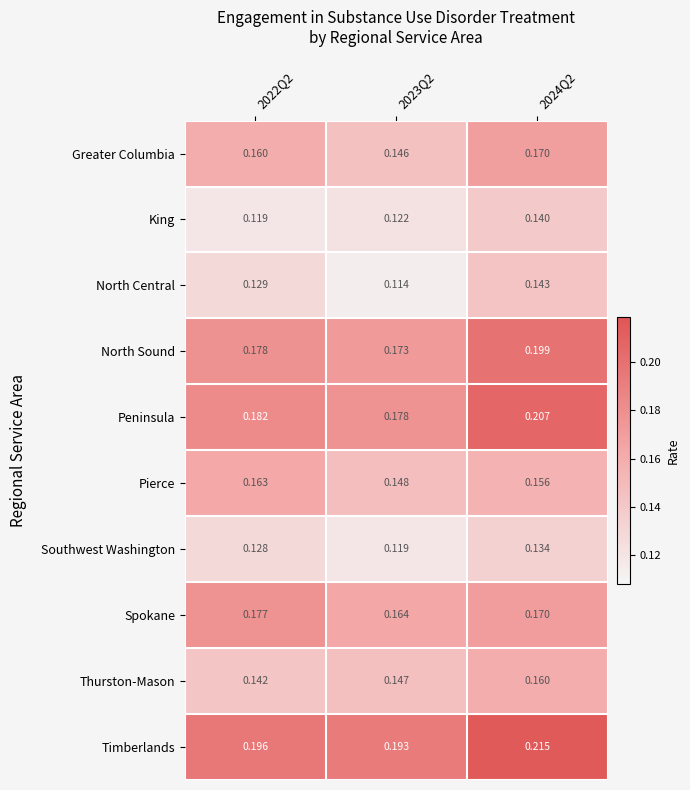

Which series has the largest total across all categories?

Timberlands